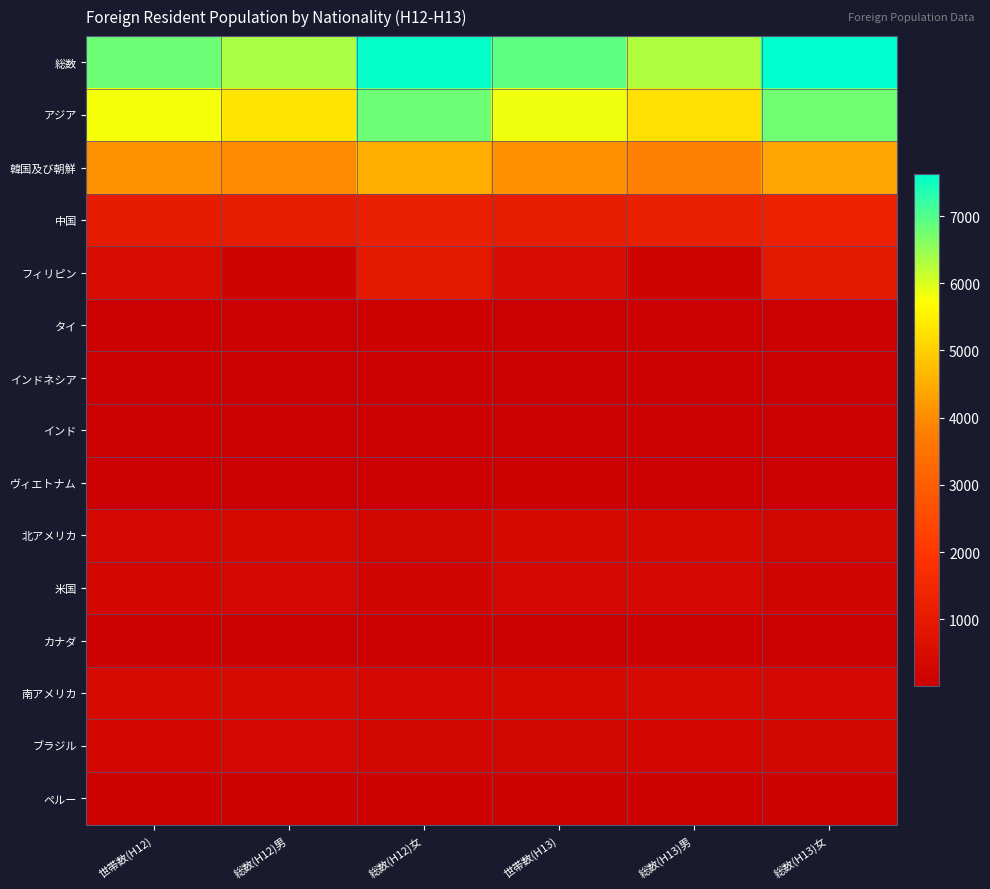

At how many categories does at least one series exceed 2611?

6